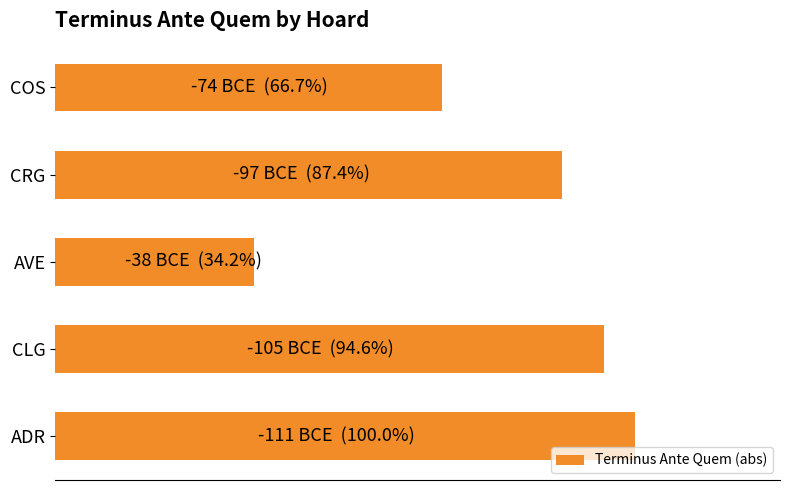

Does the chart contain any negative values?

No